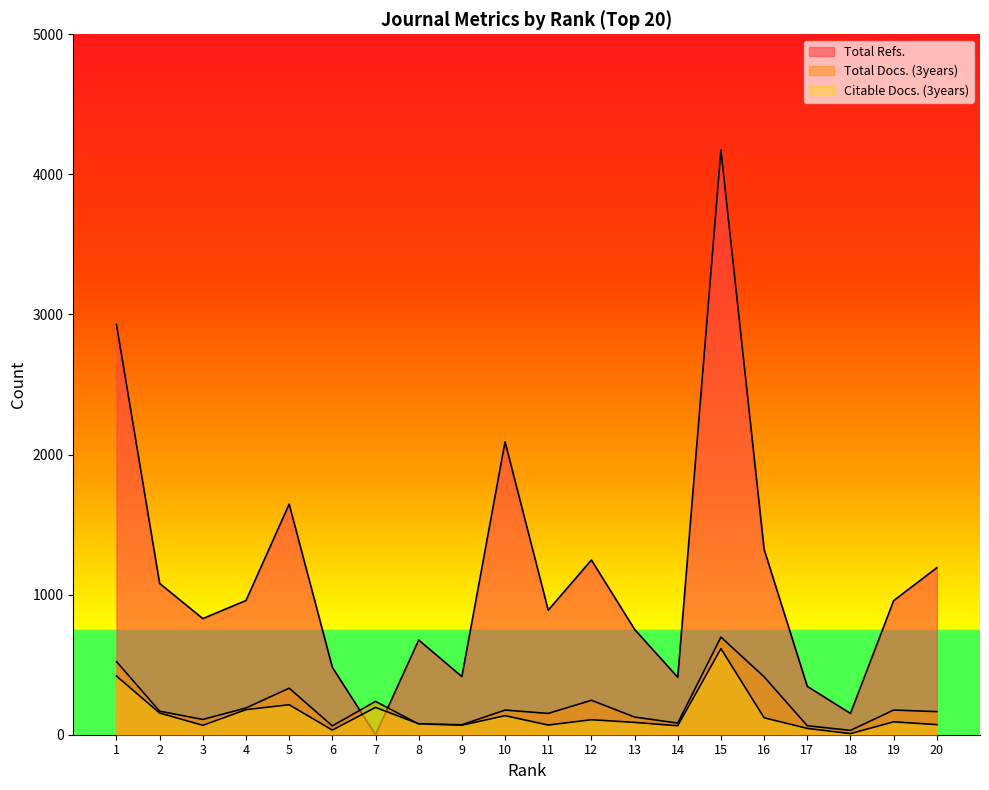

Reading left to right, list all the values displayed in this chart.

Total Refs.: 1=2929	2=1080	3=829	4=958	5=1646	6=481	7=0	8=676	9=415	10=2091	11=889	12=1247	13=752	14=410	15=4174	16=1323	17=345	18=152	19=957	20=1192
Total Docs. (3years): 1=522	2=168	3=109	4=191	5=332	6=63	7=238	8=76	9=71	10=176	11=152	12=246	13=126	14=83	15=697	16=413	17=64	18=31	19=176	20=165
Citable Docs. (3years): 1=419	2=155	3=67	4=179	5=214	6=33	7=195	8=78	9=68	10=136	11=69	12=107	13=88	14=64	15=615	16=121	17=45	18=8	19=92	20=72